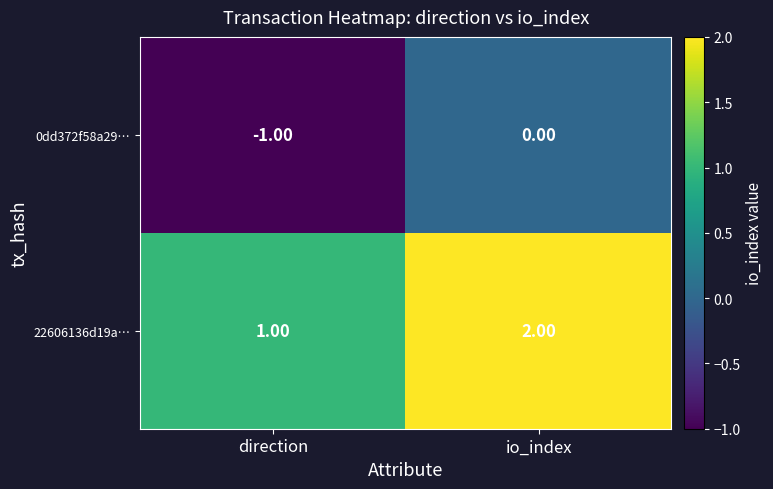

Rank the series by their average value, from lowest to highest.

0dd372f58a29…, 22606136d19a…